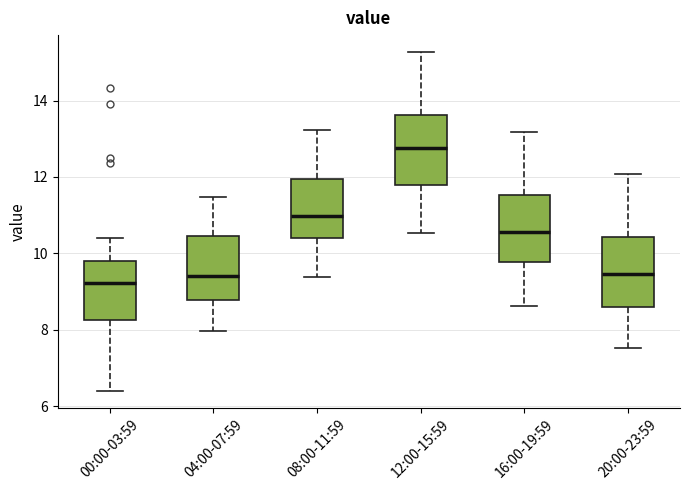

Which box's median line is the highest?

12:00-15:59